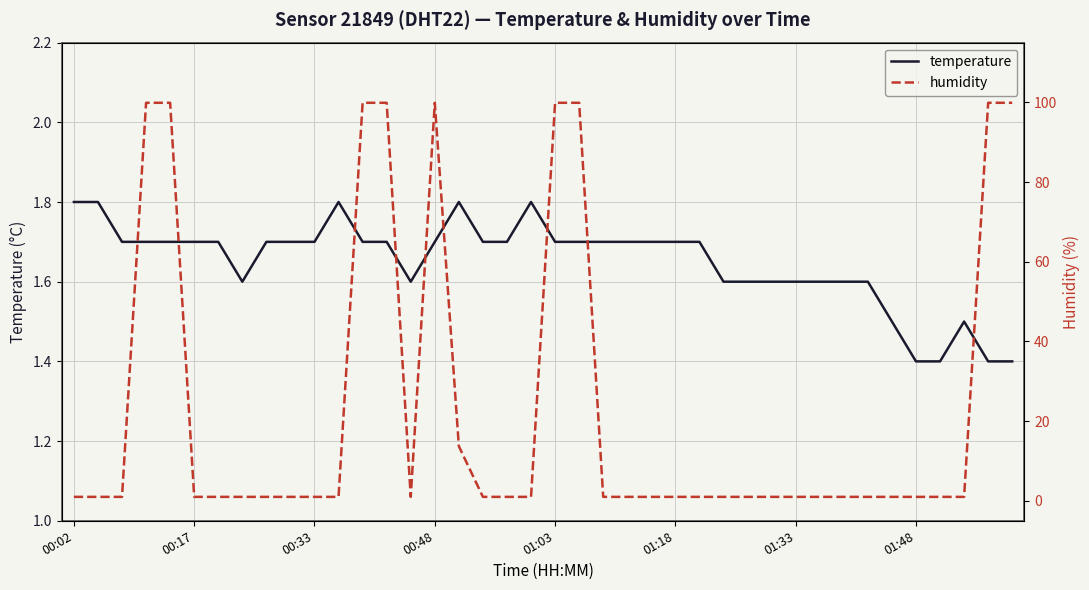

What is the highest value of the temperature series?

1.8